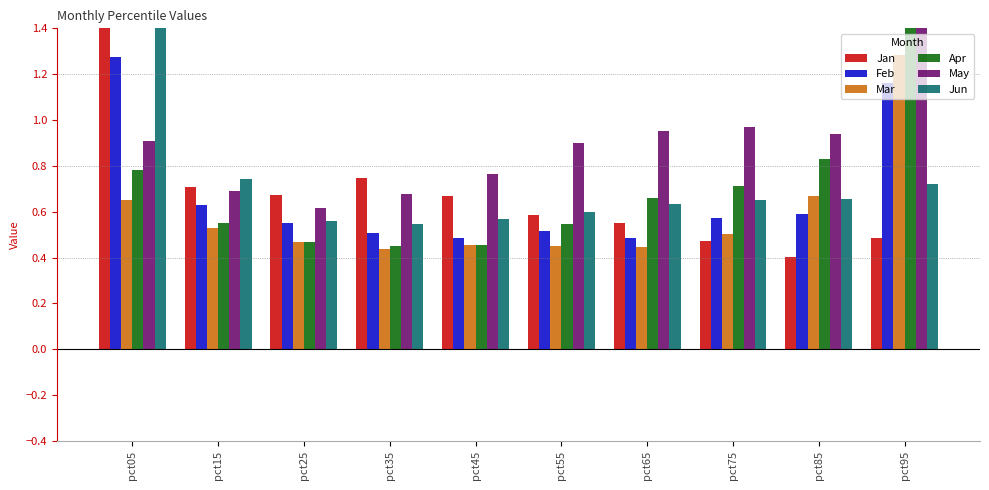

How many groups of bars are there?

10